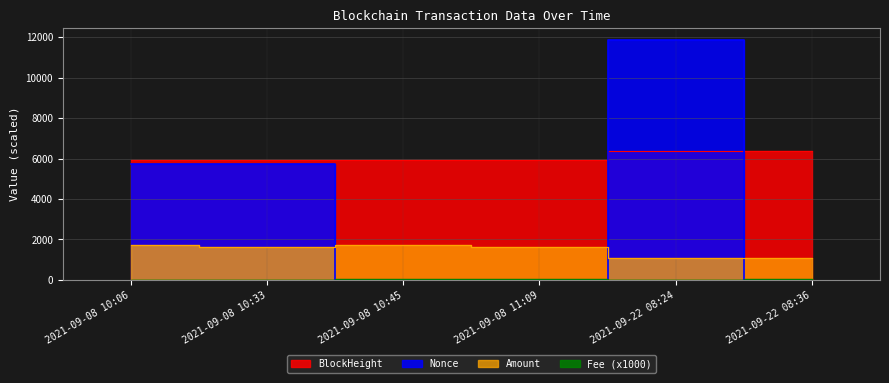

Reading left to right, extract all data points from this chart.

BlockHeight: 5933.8	5934.1	5934.3	5934.7	6373.0	6373.4
Nonce: 5727.0	5739.0	0.0	1.0	11860.0	2.0
Amount: 1726.3	1625.4	1716.1	1625.2	1106.9	1106.7
Fee: 10.1	10.1	20.0	20.0	10.1	20.0